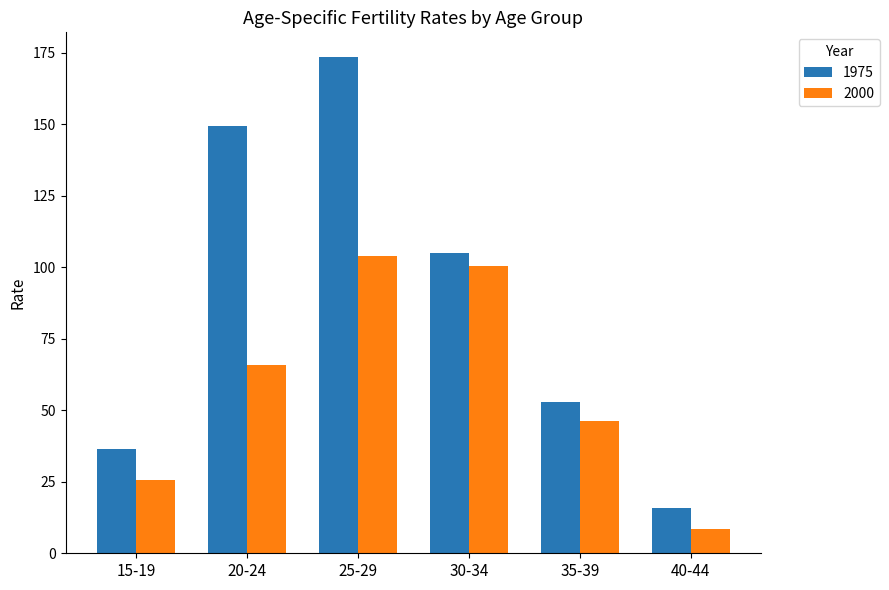

The value of 2000 at 40-44 is 8.5. True or false?

True